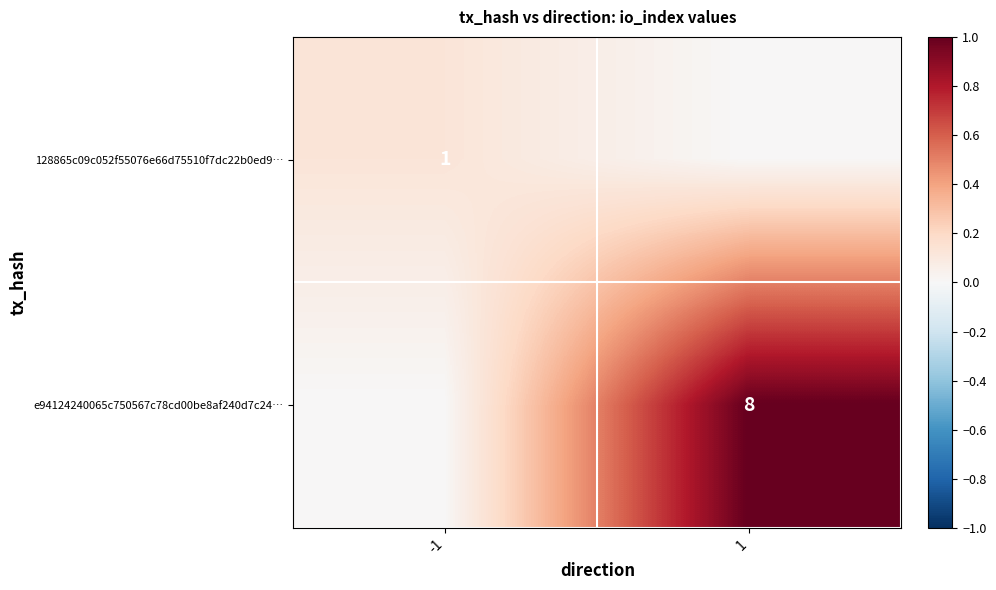

Is it true that e94124240065c750567c78cd00be8af240d7c24… equals 8 at 1?

True